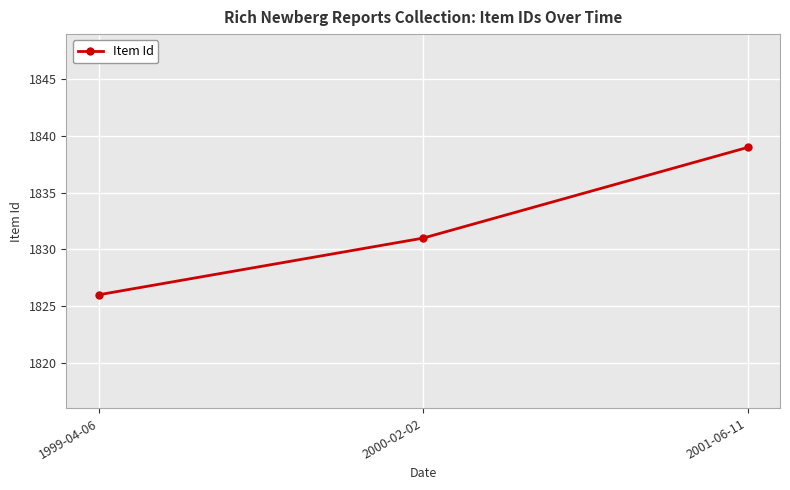

The value at 2000-02-02 is 1831. True or false?

True